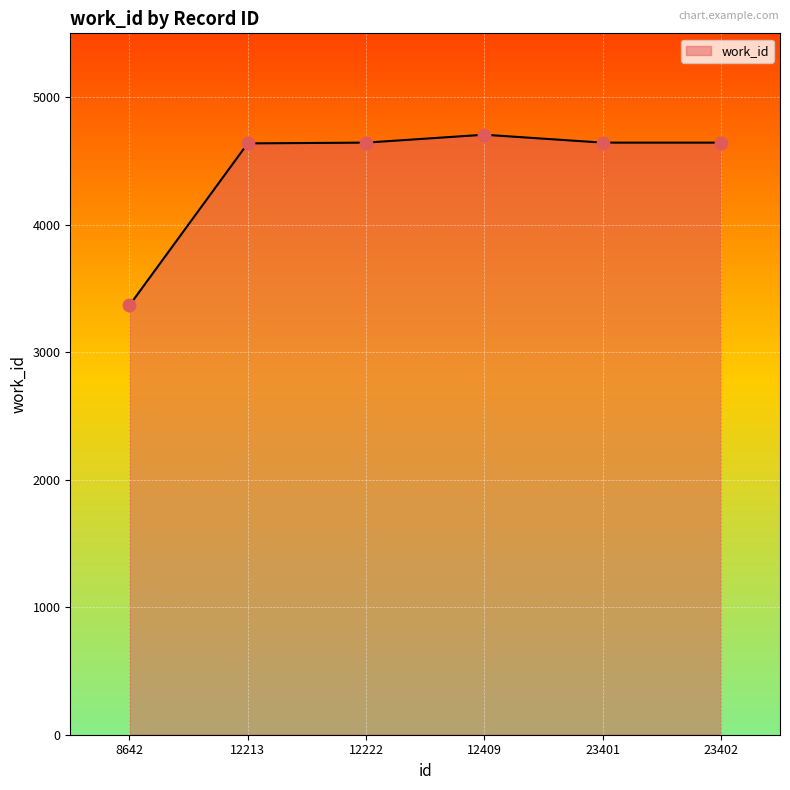

What is the ratio of the value at 23401 to the value at 23402?

1.0